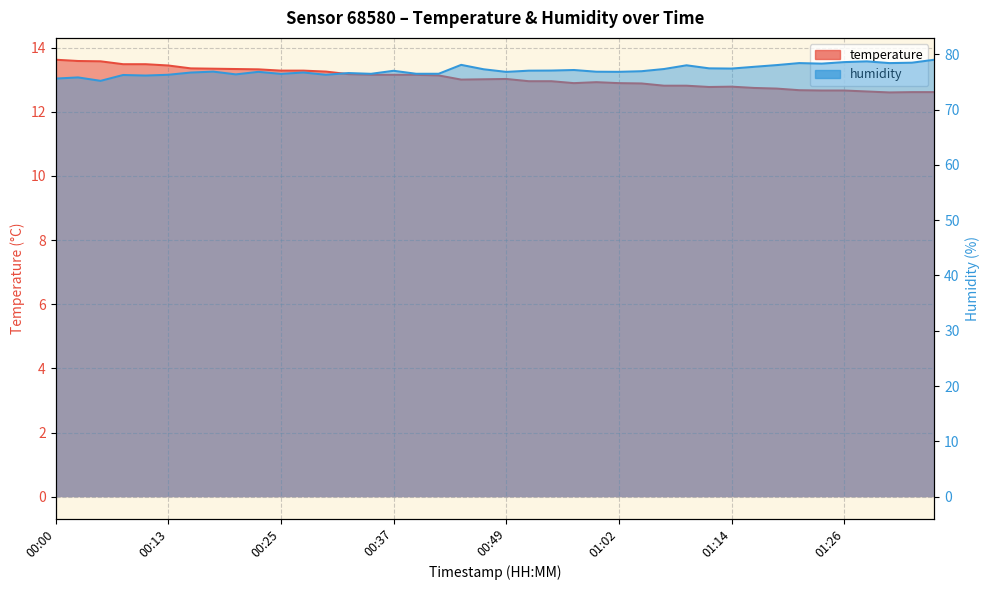

At 00:54, list the series in order from smallest to largest.

temperature, humidity